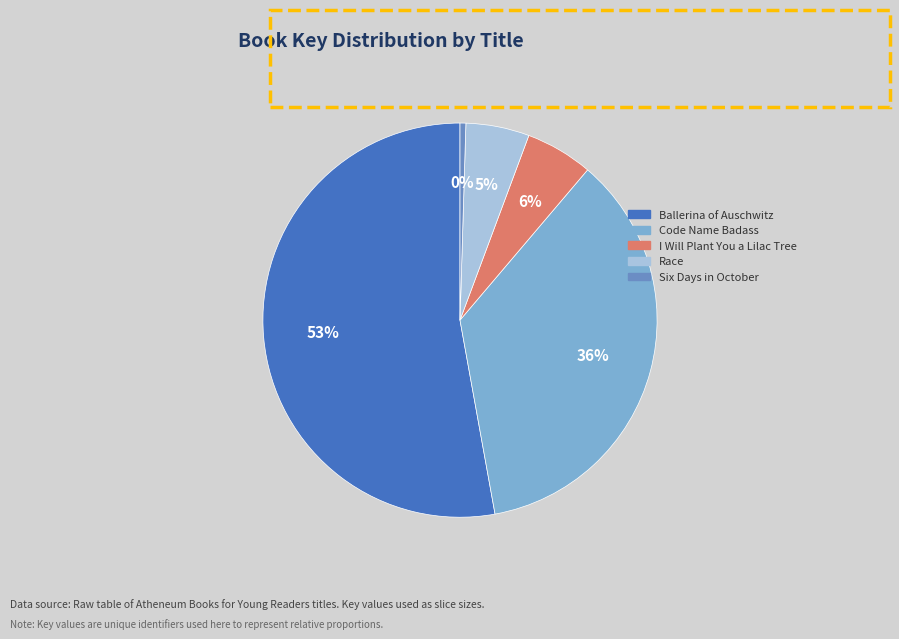

Which category has the smallest portion of the pie?

Six Days in October